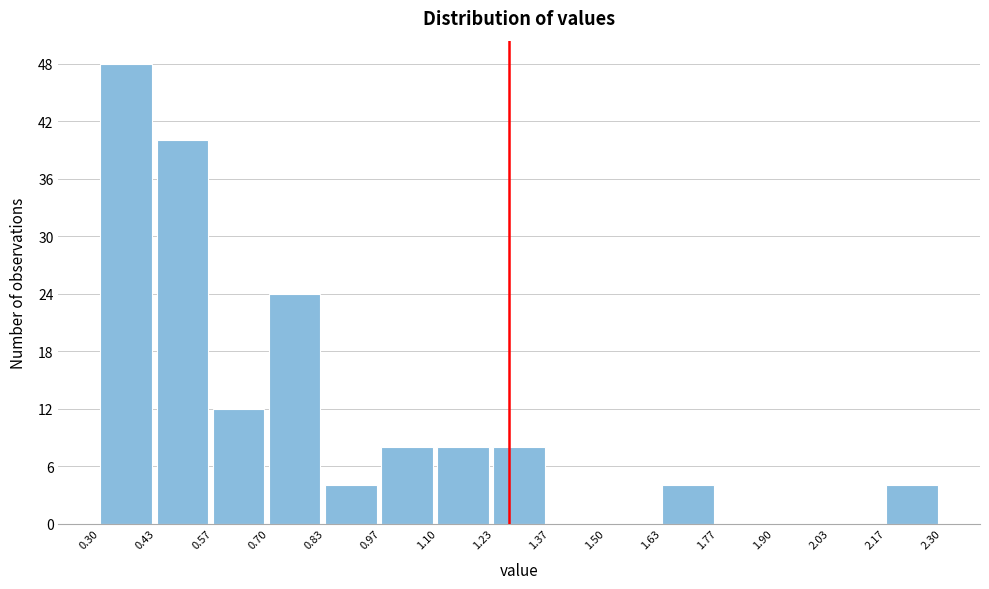

Over which range of the x-axis is the bar tallest?

0.30 to 0.43